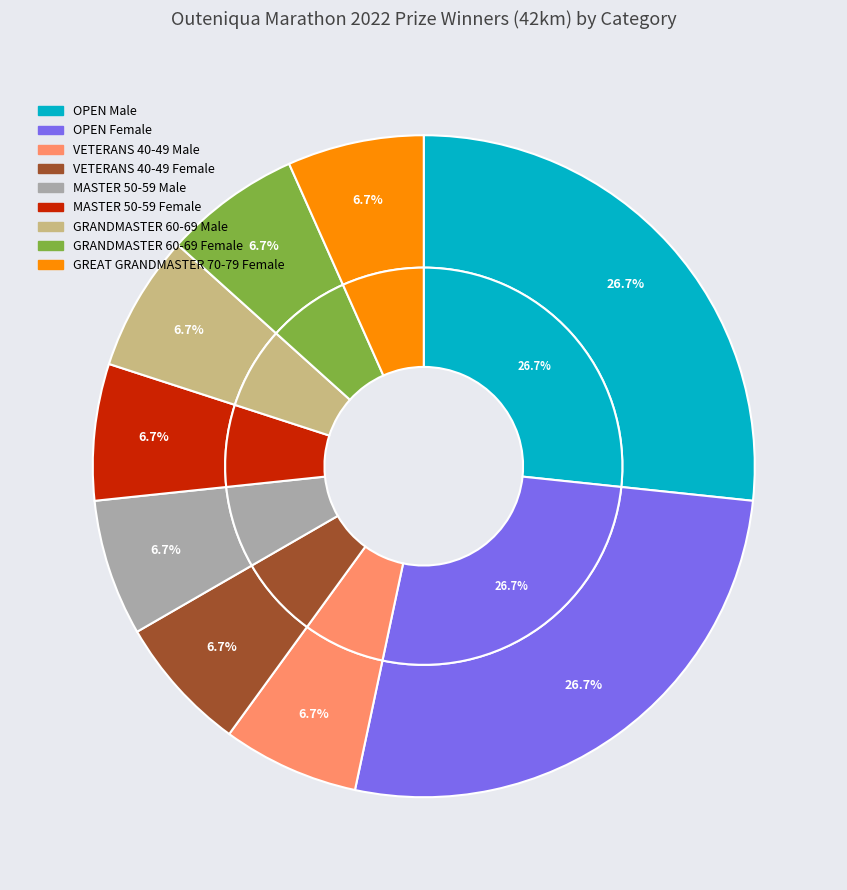

The VETERANS 40-49 Female slice represents 1% of the pie. True or false?

False